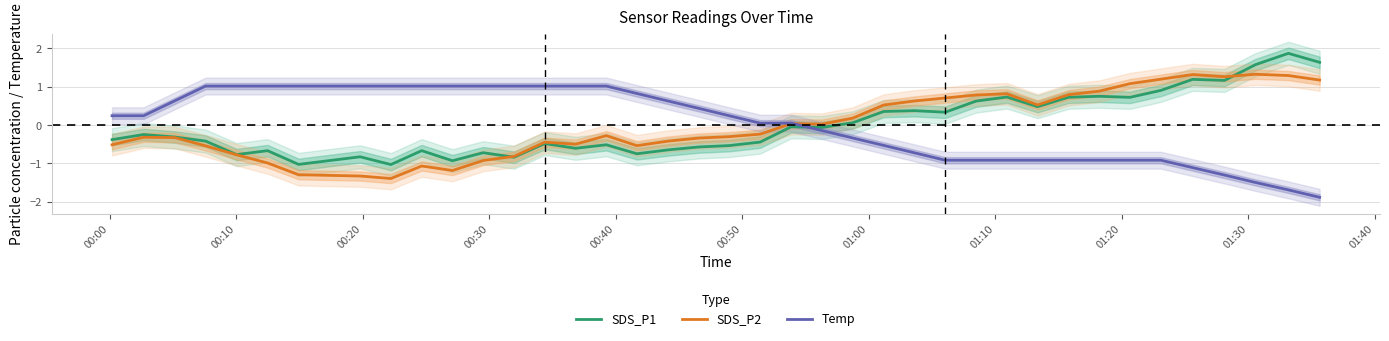

What is the highest value of the SDS_P1 series?

1.9